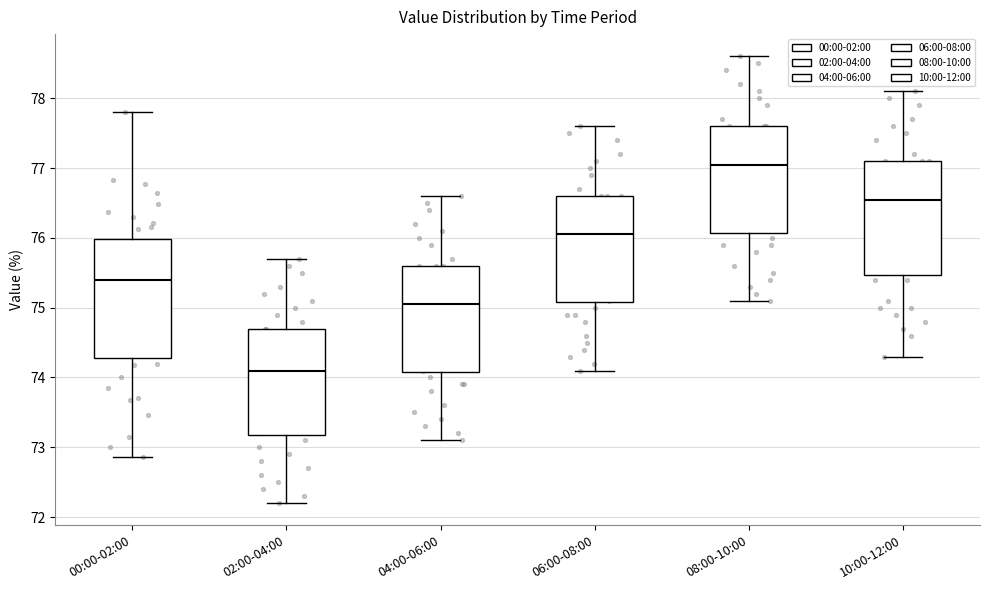

Which box's median line is the highest?

08:00-10:00